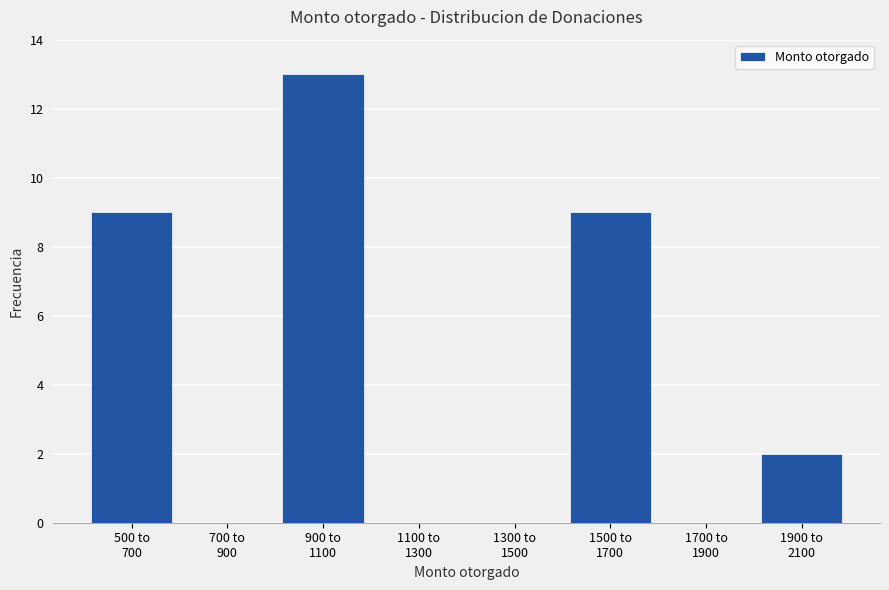

What is the sum of all values?

33